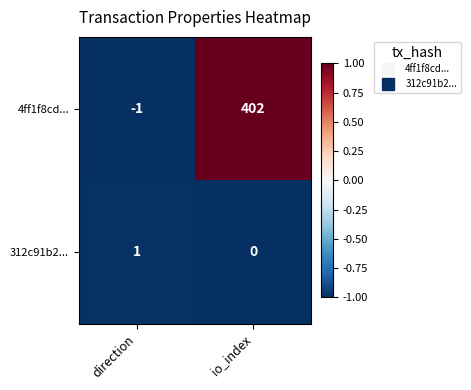

Rank the series by their average value, from highest to lowest.

4ff1f8cd..., 312c91b2...